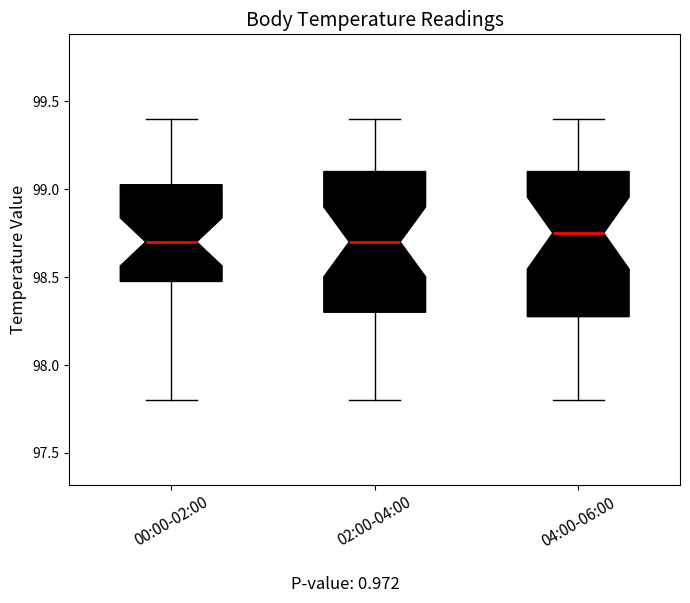

Reading left to right, read every box against the y-axis: the position of its median line, the range the box covers, and the ends of its whiskers. The values are not printed on the chart, so give them approximately, as read against the axis.

00:00-02:00: median 98.70, box 98.50 to 99.05, whiskers 97.80 to 99.40
02:00-04:00: median 98.70, box 98.30 to 99.10, whiskers 97.80 to 99.40
04:00-06:00: median 98.75, box 98.30 to 99.10, whiskers 97.80 to 99.40